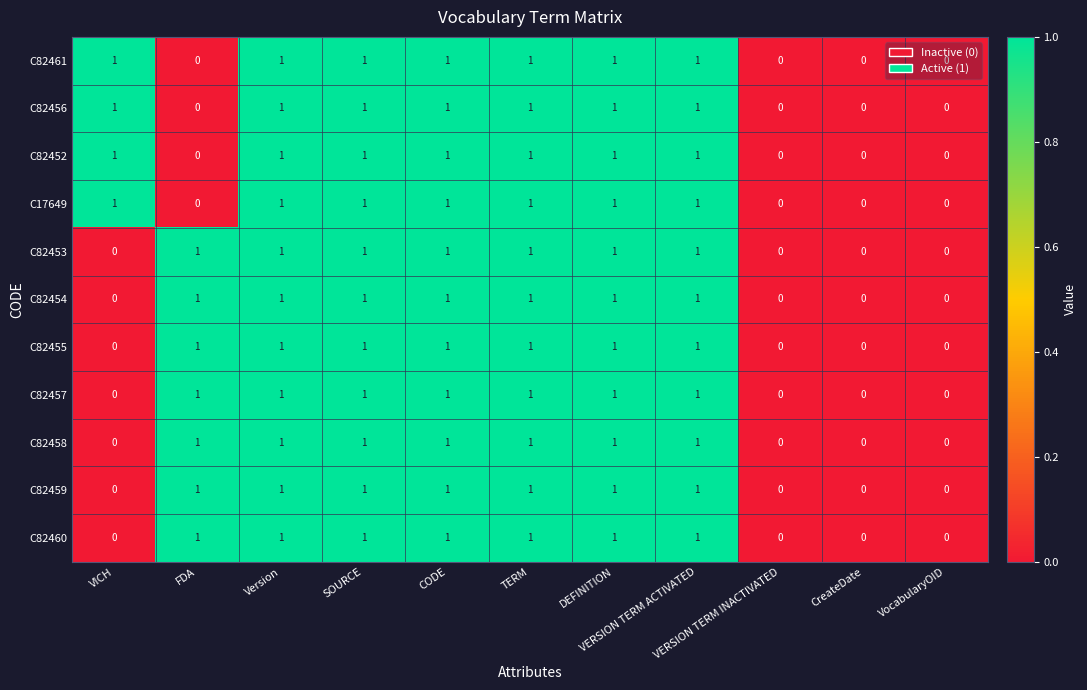

How many C82456 values are between 0 and 1?

11